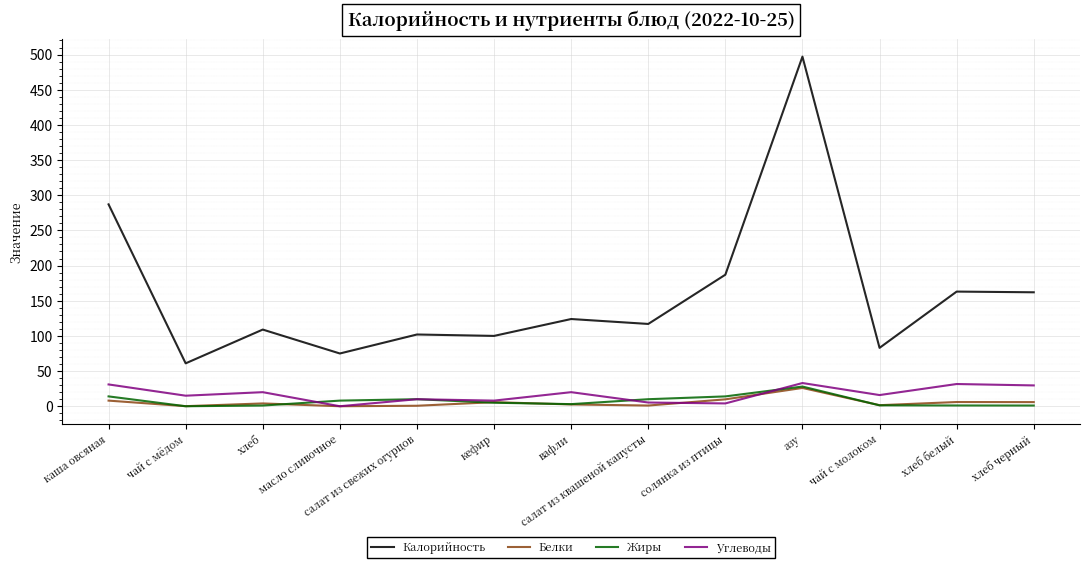

What is the total value across all series at чай с мёдом?

76.1